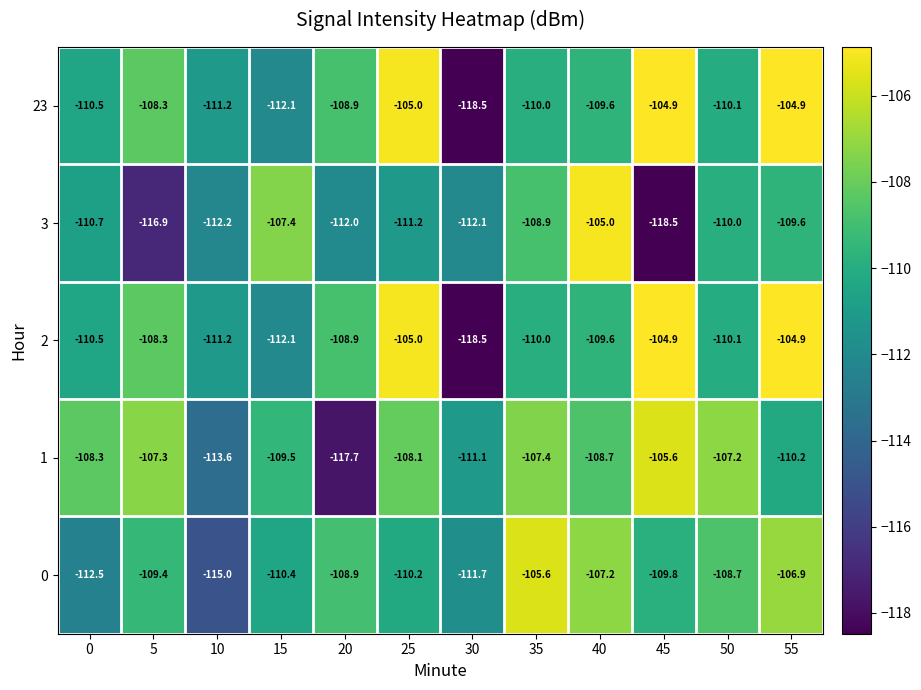

Which category has the highest value in the 0 series?

35